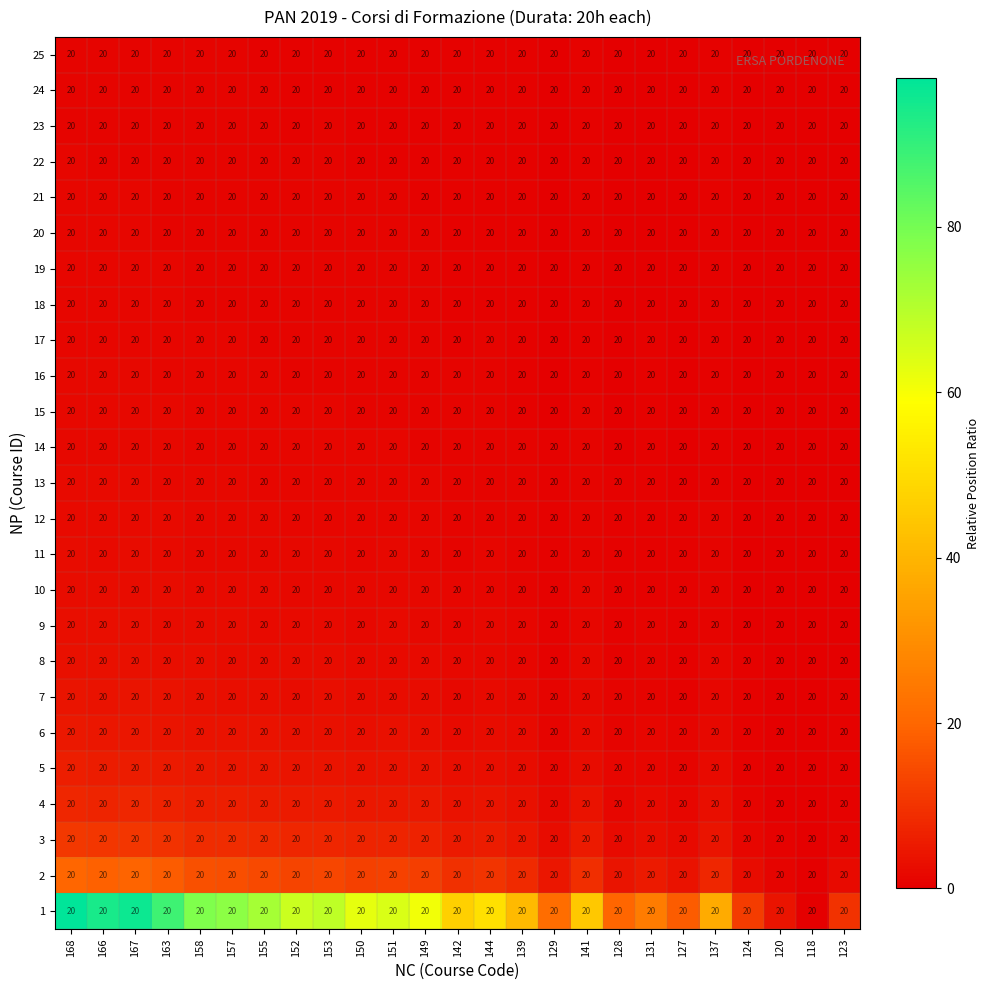

What is the maximum value for 8?

3.4